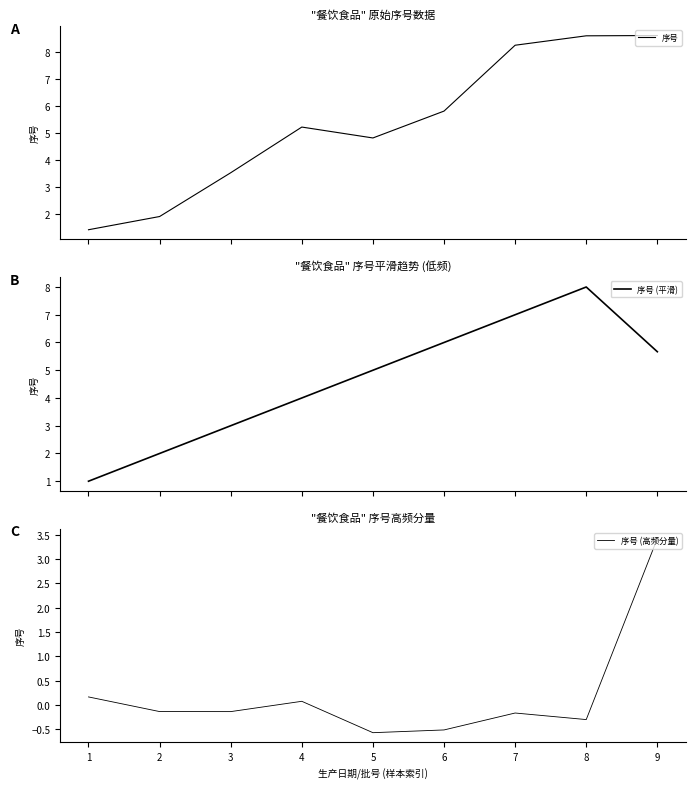

Between 8 and 3, which is larger?

8